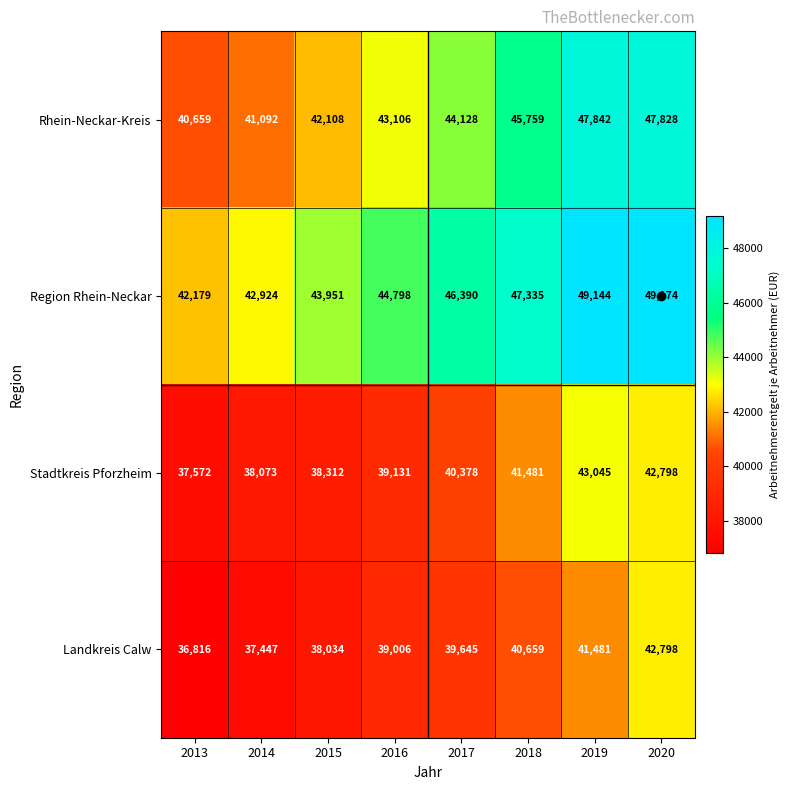

At which category is the sum across all series the highest?

2020